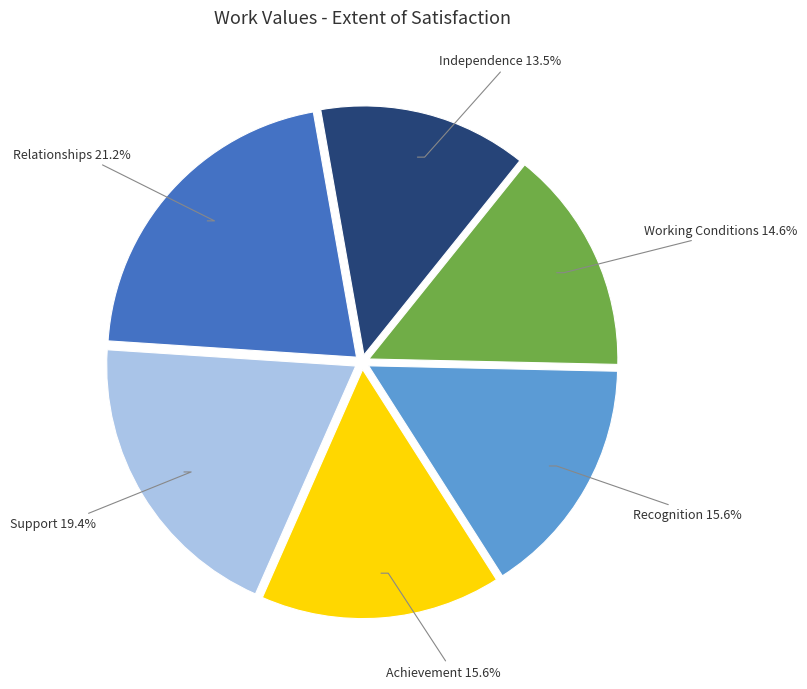

Between Independence and Recognition, which is larger?

Recognition